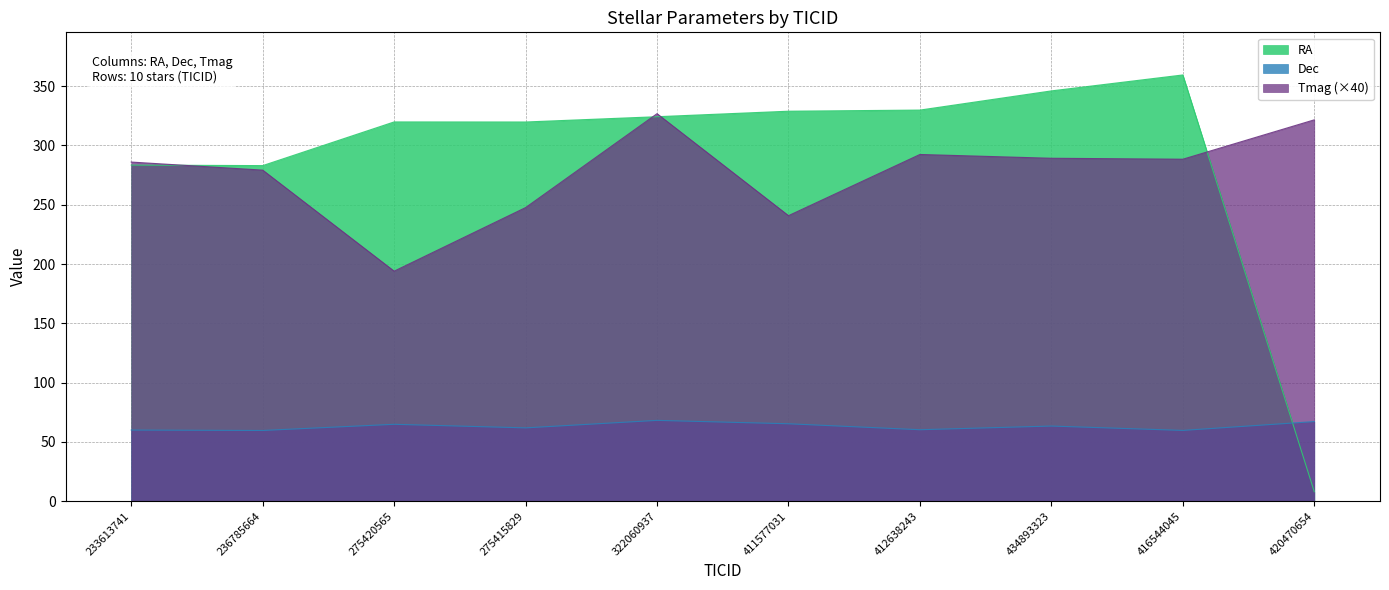

What is the difference between the highest and lowest values at 434893323?

282.6